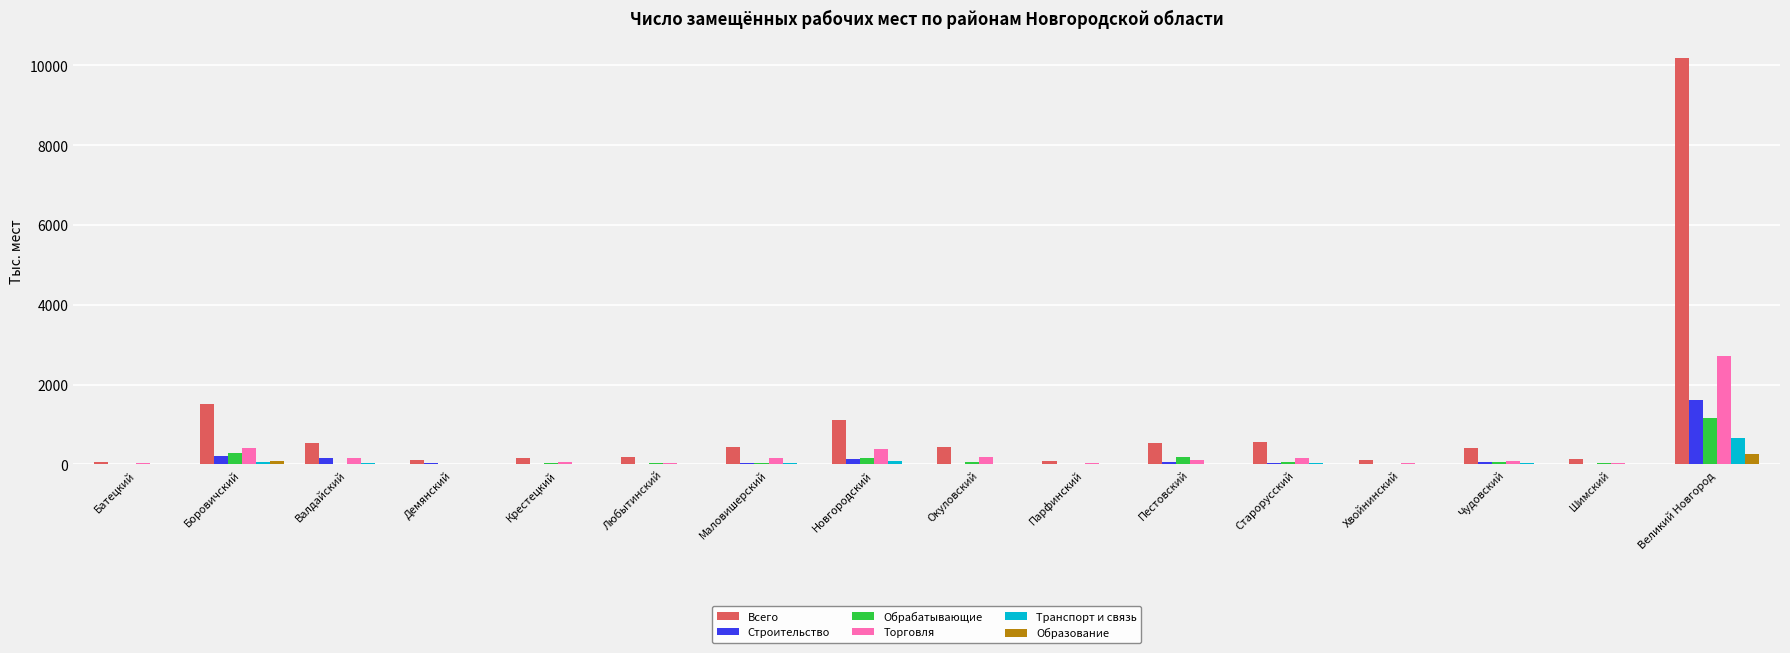

At which label does Торговля reach its peak?

Великий Новгород